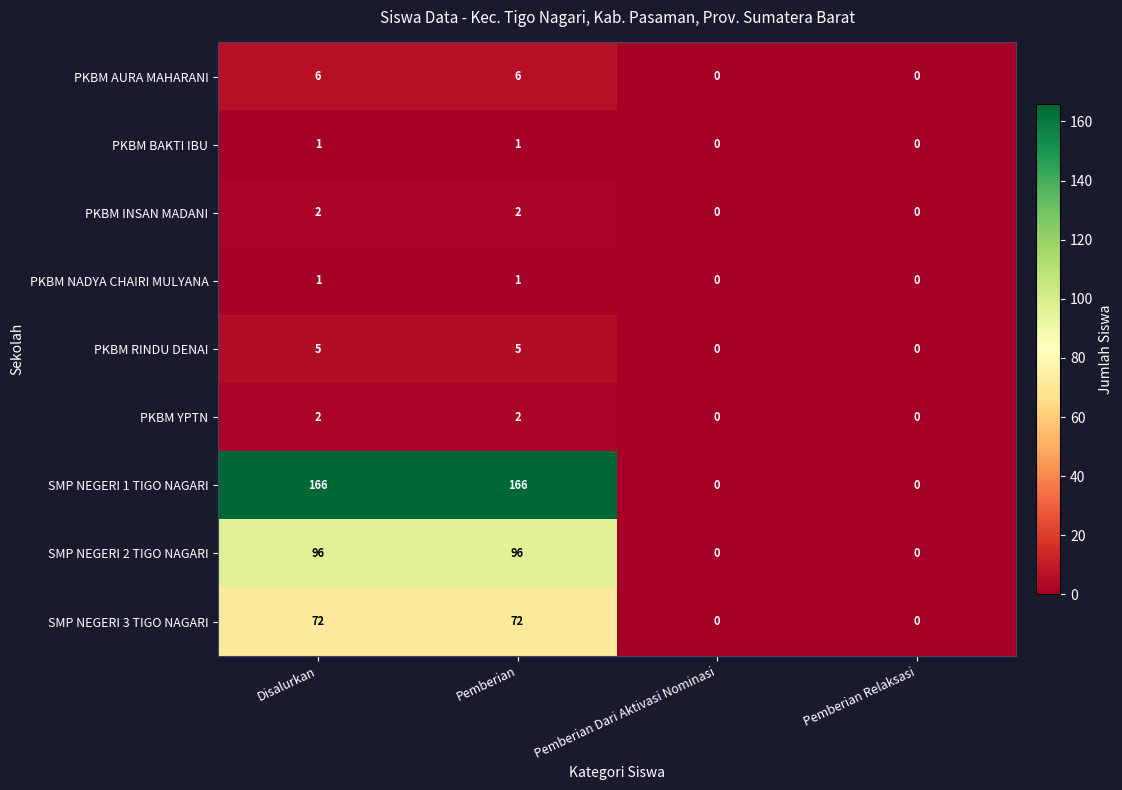

What is the highest value of the SMP NEGERI 3 TIGO NAGARI series?

72